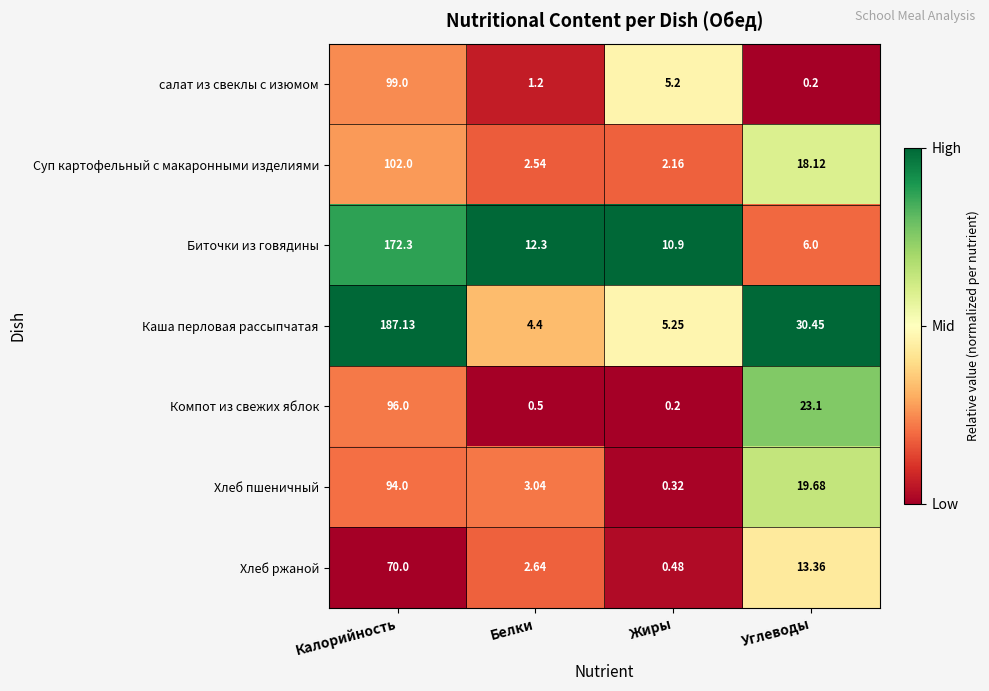

Rank the series at Белки from lowest to highest value.

Компот из свежих яблок, салат из свеклы с изюмом, Суп картофельный с макаронными изделиями, Хлеб ржаной, Хлеб пшеничный, Каша перловая рассыпчатая, Биточки из говядины